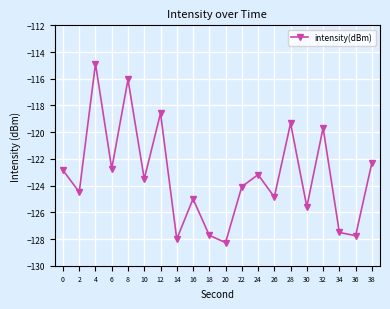

Does the chart display data point markers on the line(s)?

Yes